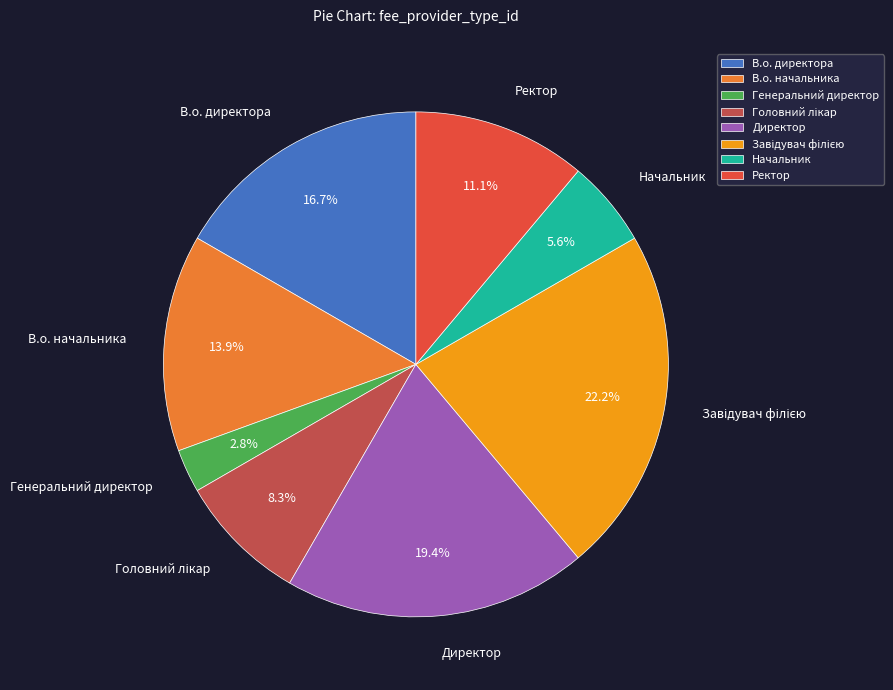

To the nearest percent, what percentage of the pie is В.о. начальника?

14%